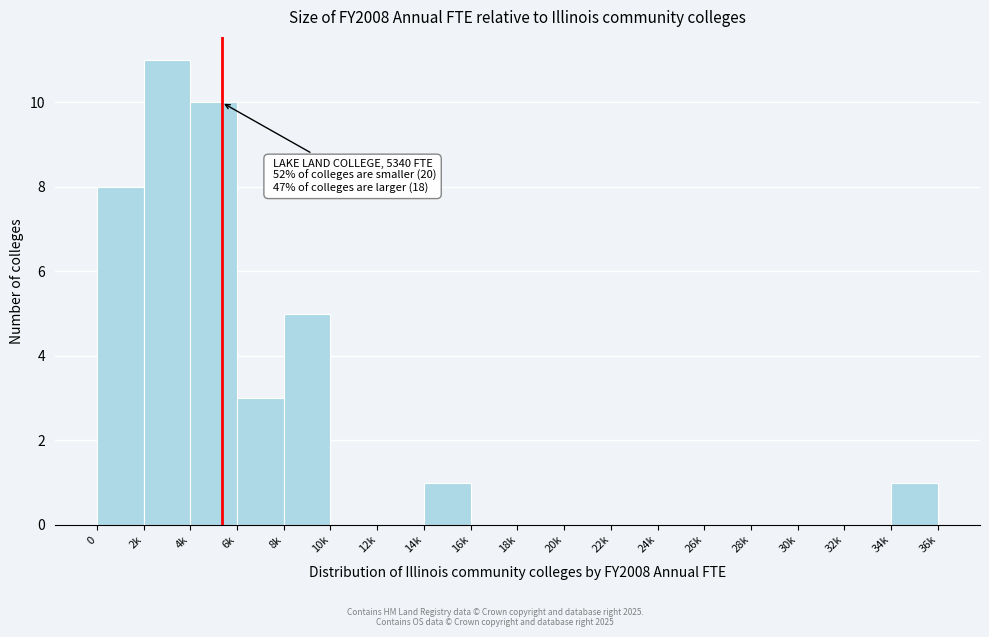

Reading left to right, what are all the values shown in this chart?

0=8	2k=11	4k=10	6k=3	8k=5	10k=0	12k=0	14k=1	16k=0	18k=0	20k=0	22k=0	24k=0	26k=0	28k=0	30k=0	32k=0	34k=1